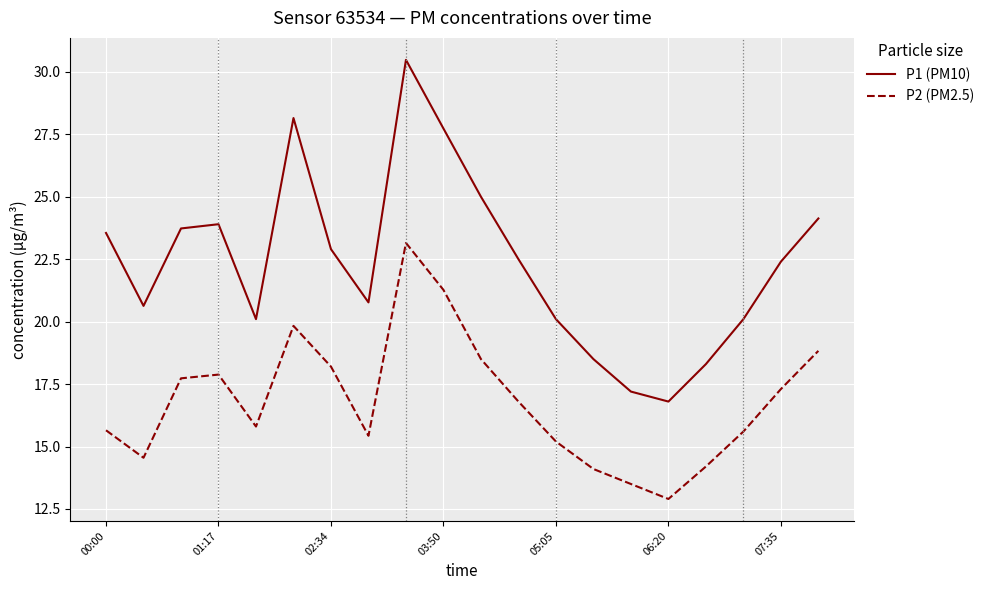

What is the minimum value for P2 (PM2.5)?

12.9